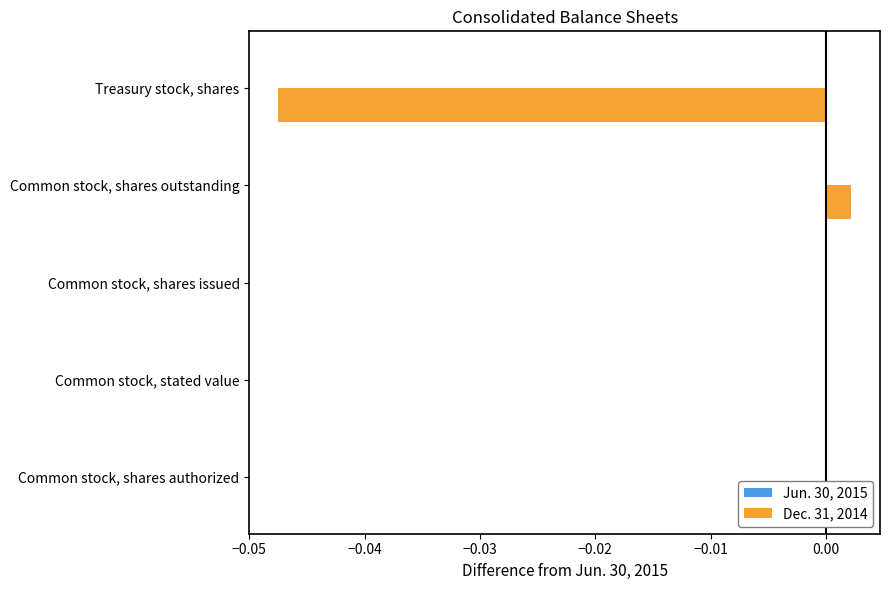

How many data points does each series have?

5